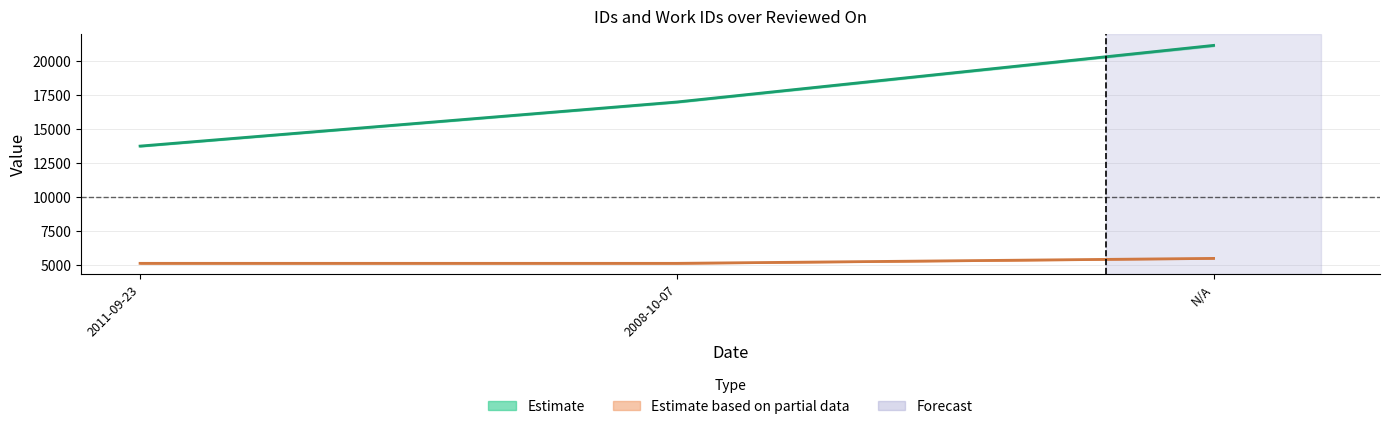

At how many categories does at least one series exceed 19540?

1